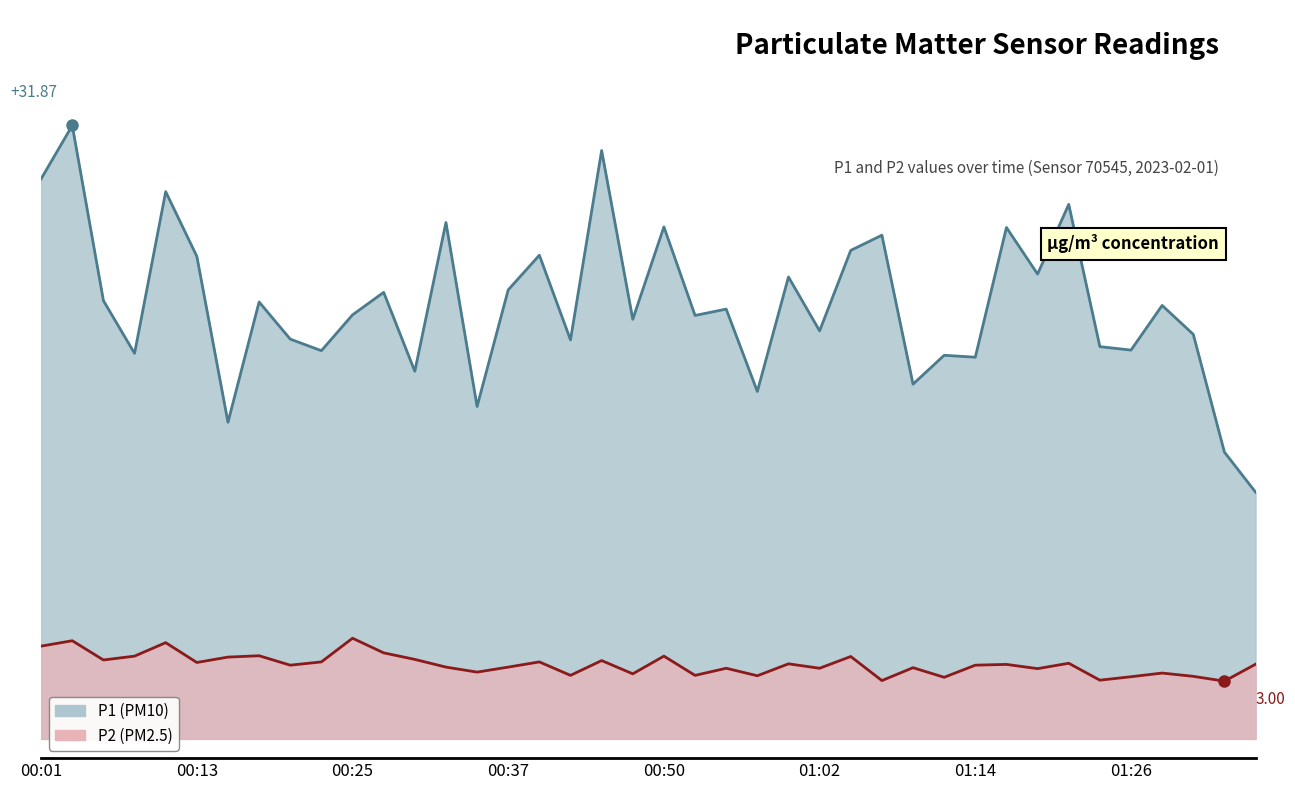

What is the difference between the P1 values at 00:13 and 01:09?

6.6